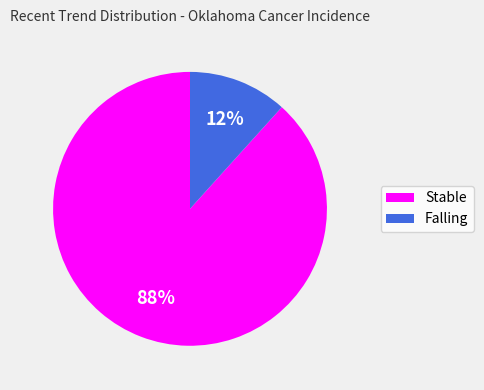

Is there a majority slice in this chart?

Yes